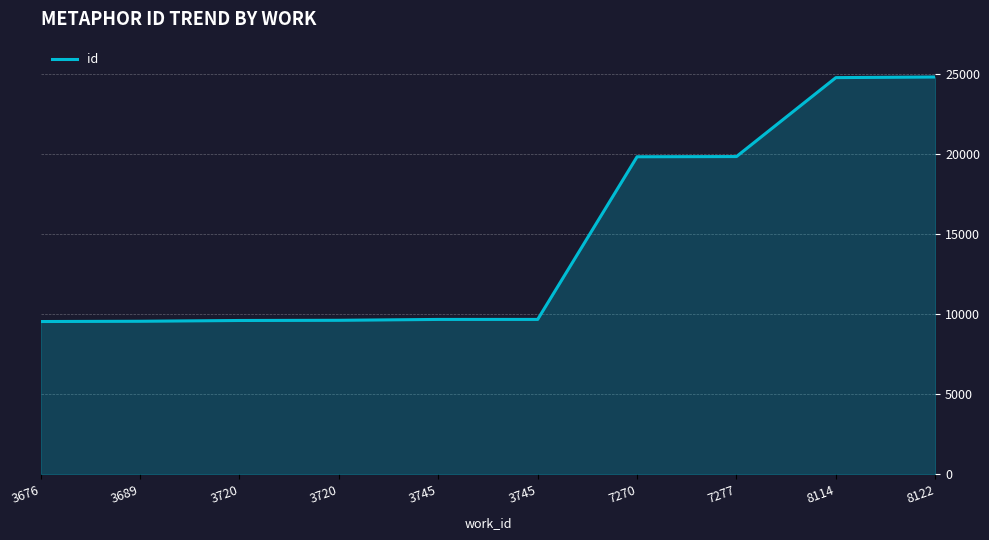

How many lines are shown in the chart?

1